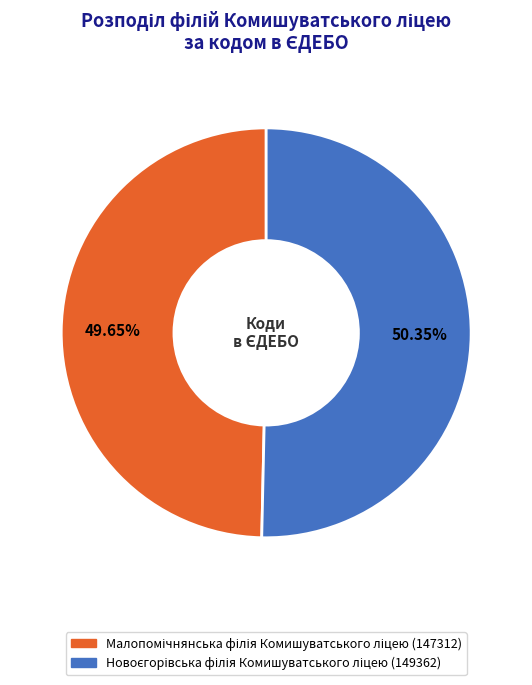

Does any single category account for the majority?

Yes